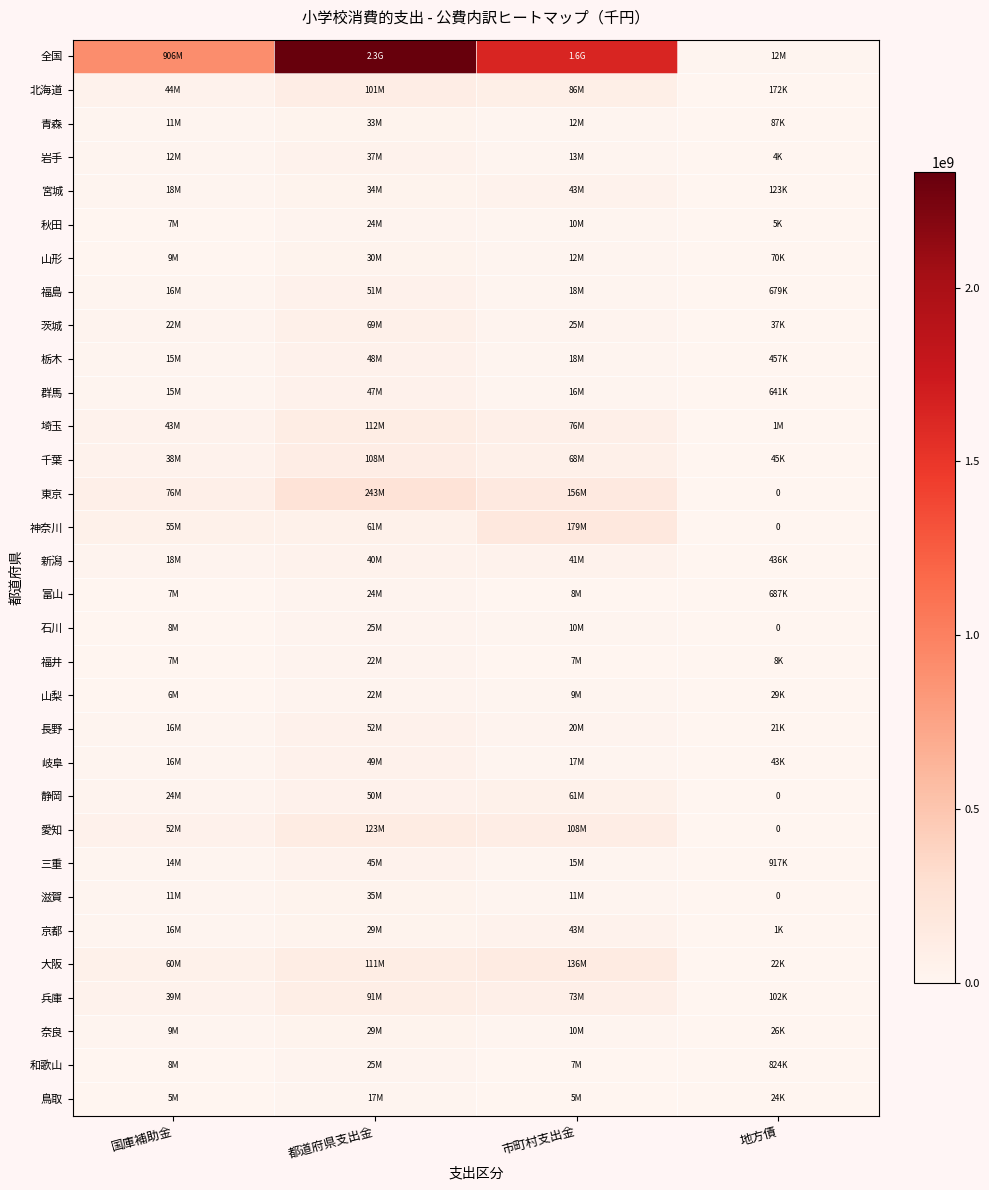

Rank the series at 都道府県支出金 from highest to lowest value.

全国, 東京, 愛知, 埼玉, 大阪, 千葉, 北海道, 兵庫, 茨城, 神奈川, 長野, 福島, 静岡, 岐阜, 栃木, 群馬, 三重, 新潟, 岩手, 滋賀, 宮城, 青森, 山形, 京都, 奈良, 石川, 和歌山, 秋田, 富山, 福井, 山梨, 鳥取